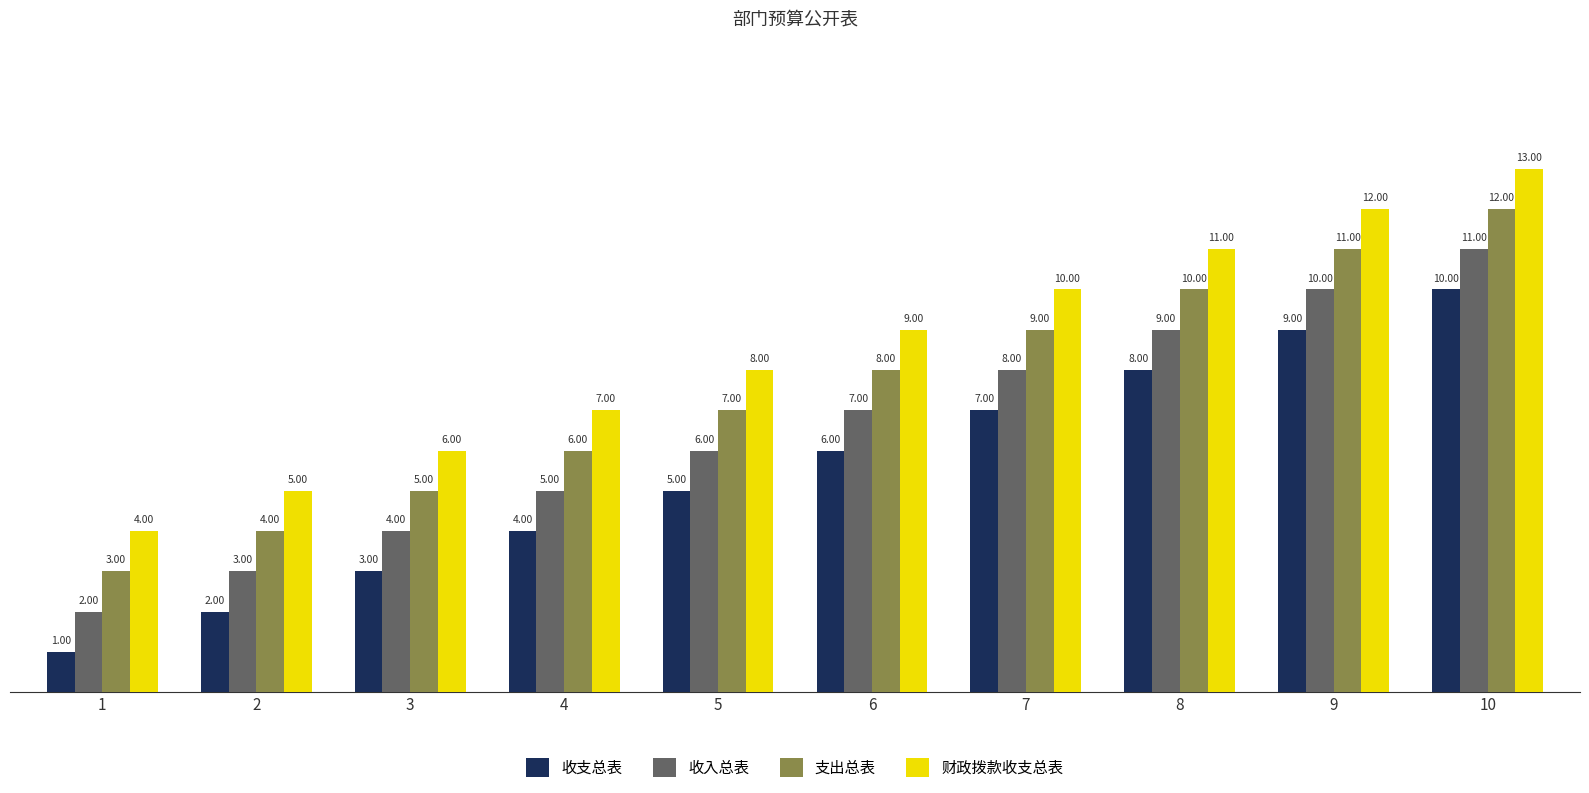

How many bars are there in total?

40